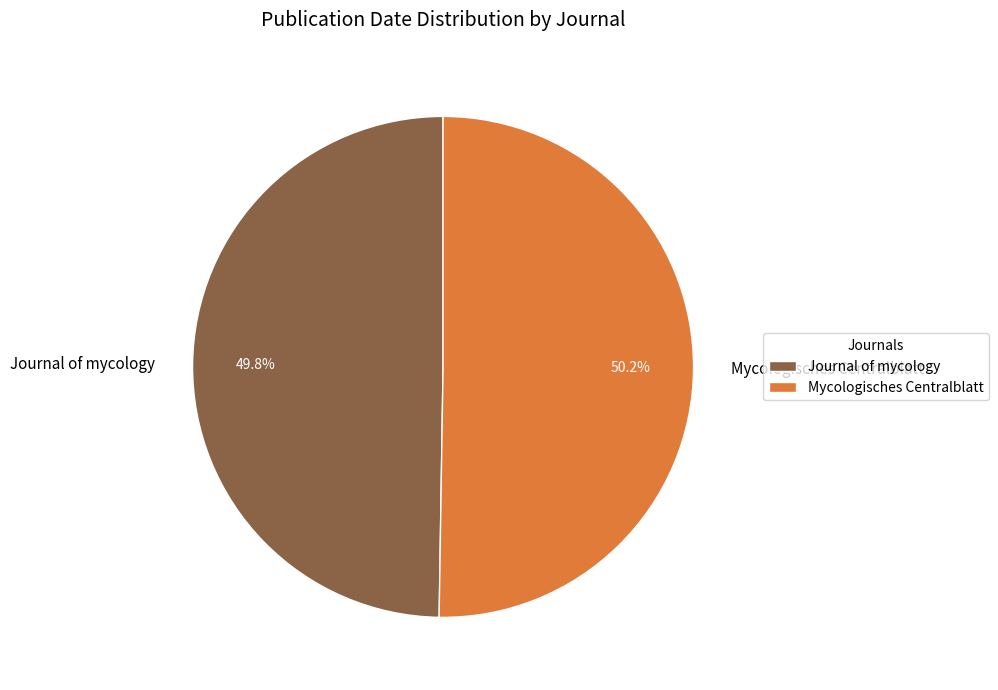

What percentage is the Journal of mycology slice, to the nearest percent?

50%